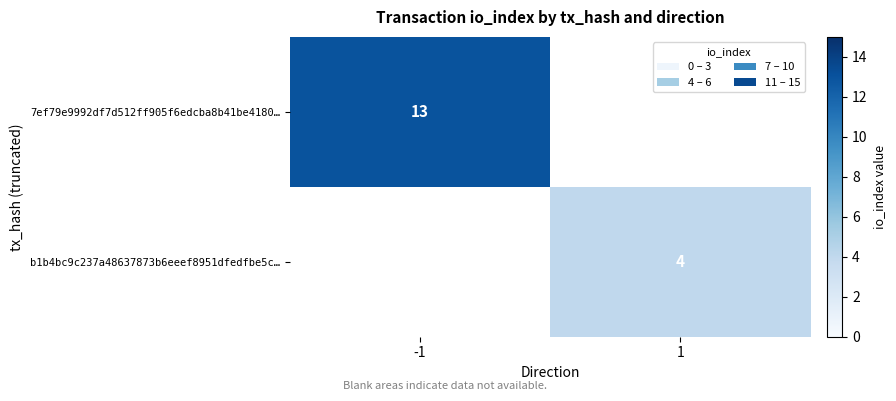

True or false: 7ef79e9992df7d512ff905f6edcba8b41be4180… has a value of 20 at -1.

False